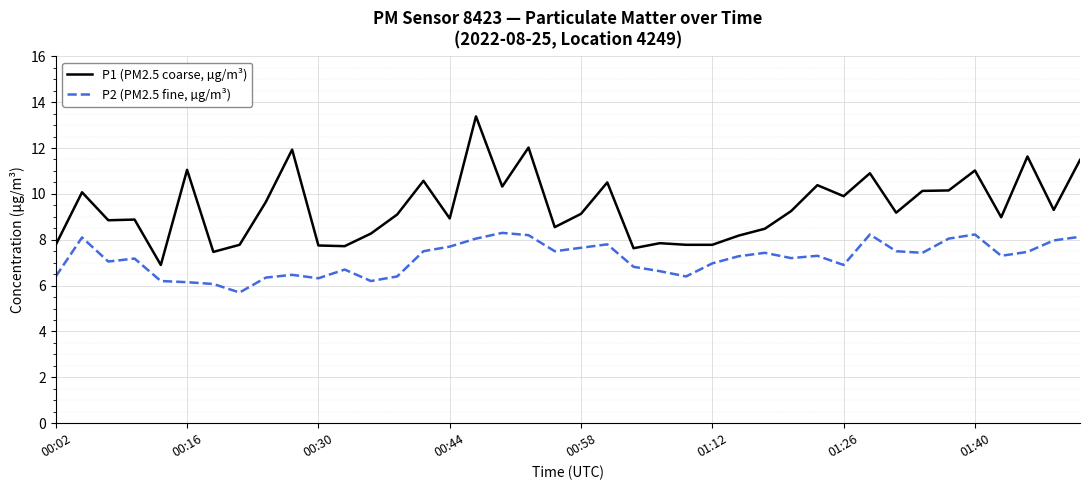

Which series has the widest spread of values?

P1 (PM2.5 coarse, µg/m³)